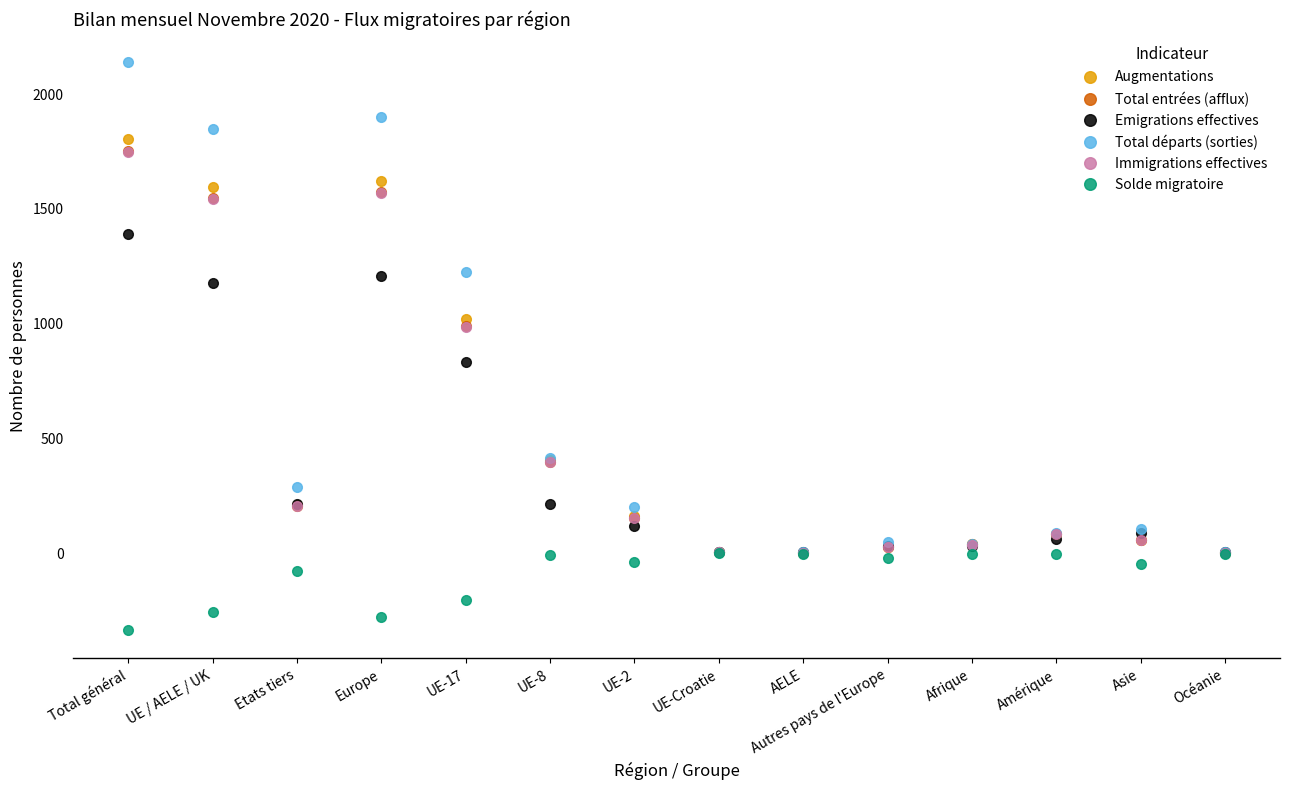

At which category is the sum across all series the highest?

Total général